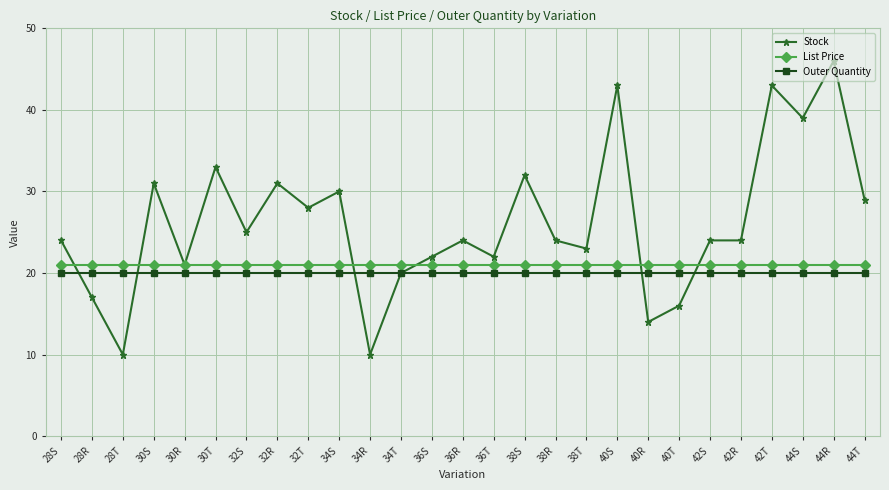

Rank the series by their maximum value, from lowest to highest.

Outer Quantity, List Price, Stock